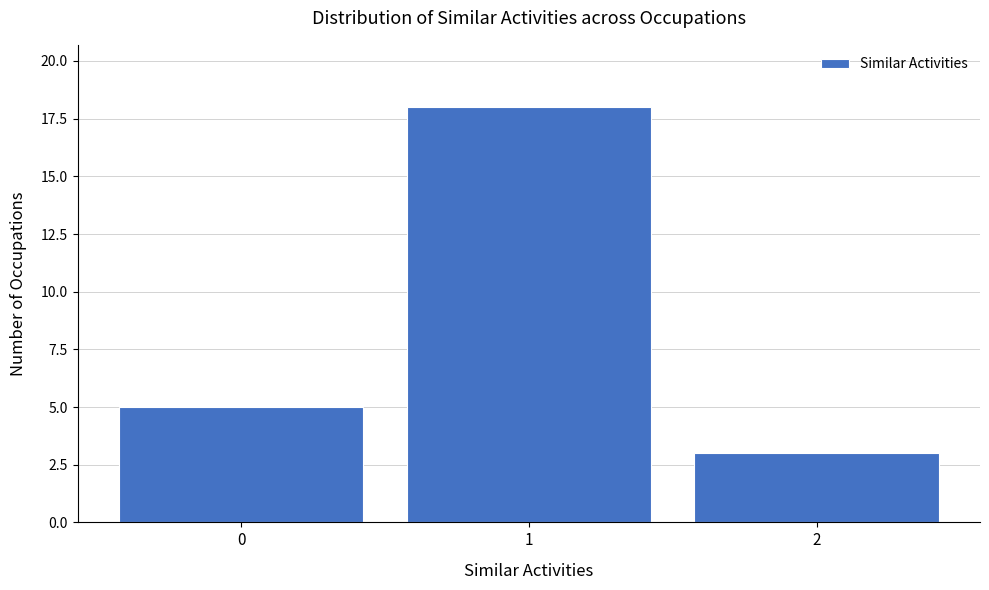

Reading left to right, extract all data points from this chart.

0=5	1=18	2=3